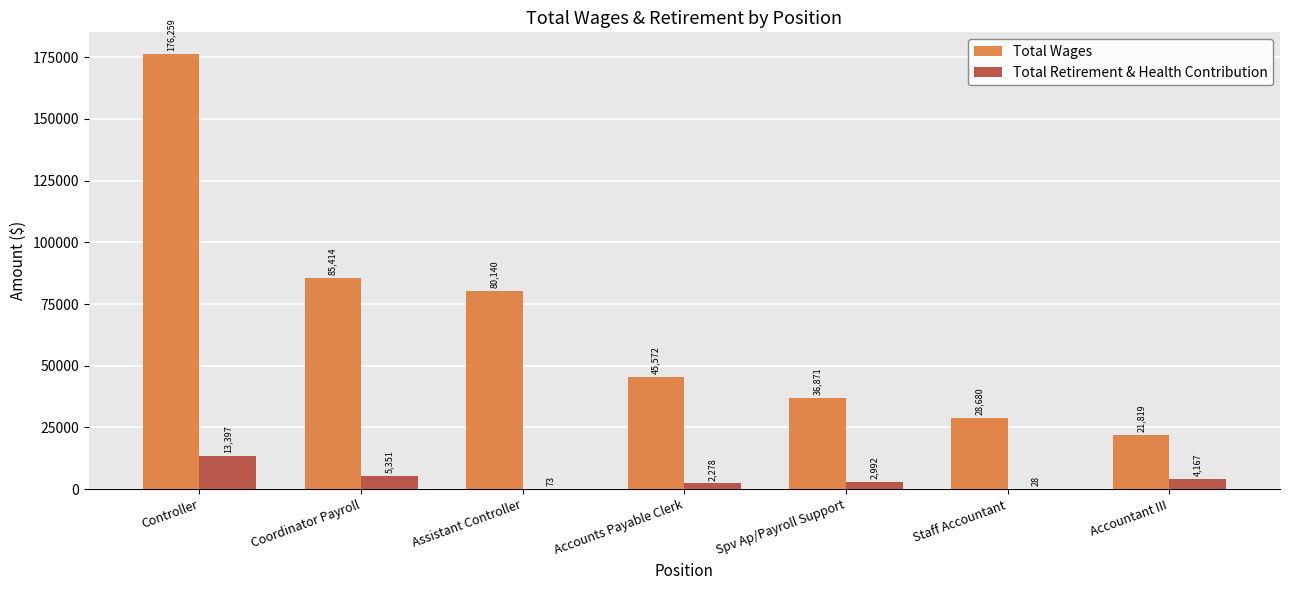

Which series changed the most between Accounts Payable Clerk and Spv Ap/Payroll Support?

Total Wages